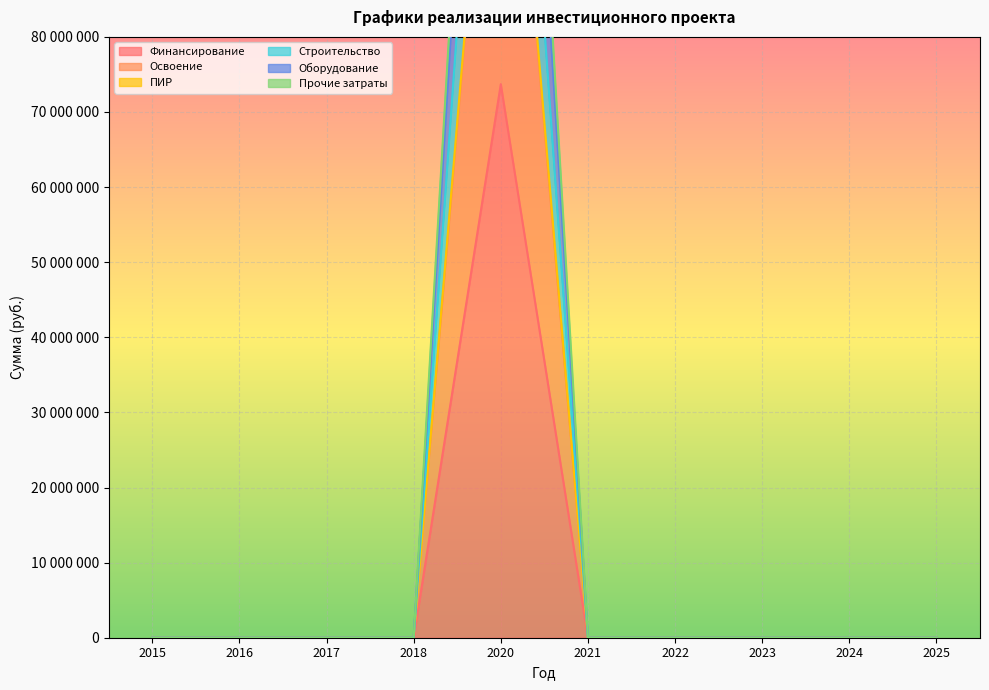

Is it true that Строительство equals -59392023 at 2024?

False